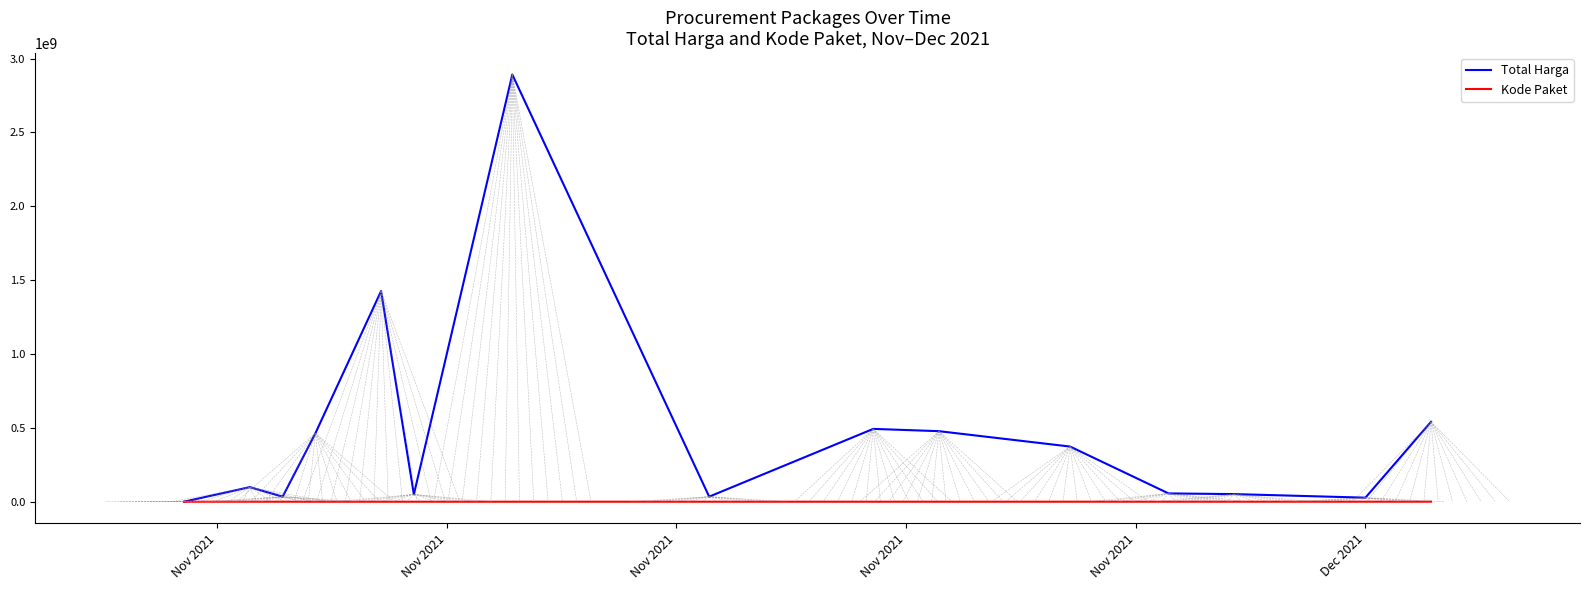

How many categories are shown in the chart?

15